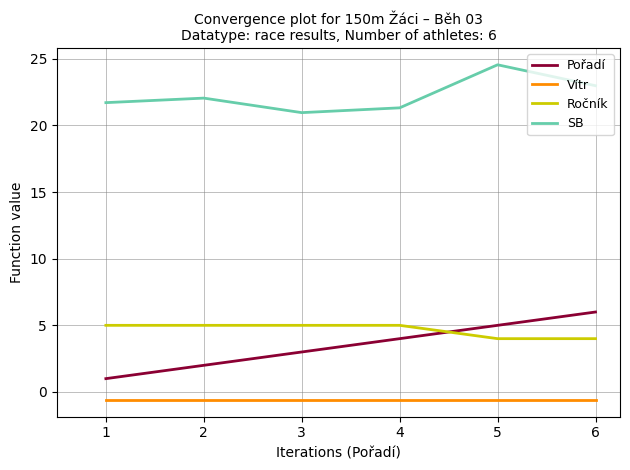

Which series has the largest total across all categories?

SB